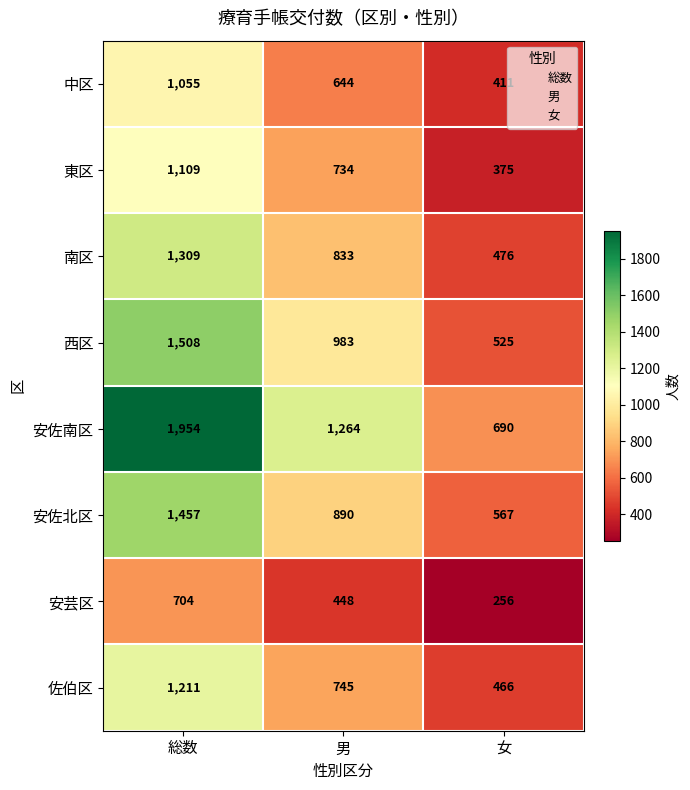

Reading right to left, transcribe all the data shown in this chart.

中区: 411	644	1055
東区: 375	734	1109
南区: 476	833	1309
西区: 525	983	1508
安佐南区: 690	1264	1954
安佐北区: 567	890	1457
安芸区: 256	448	704
佐伯区: 466	745	1211